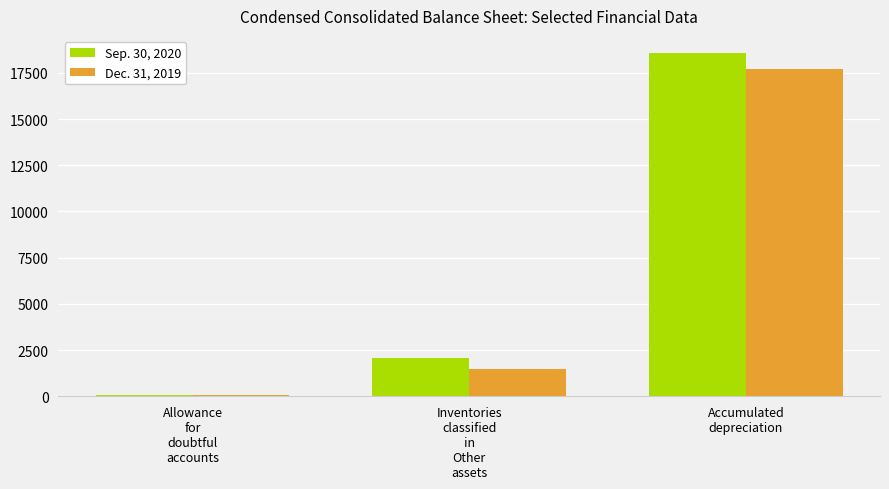

Rank the series at Allowance
for
doubtful
accounts from lowest to highest value.

Dec. 31, 2019, Sep. 30, 2020